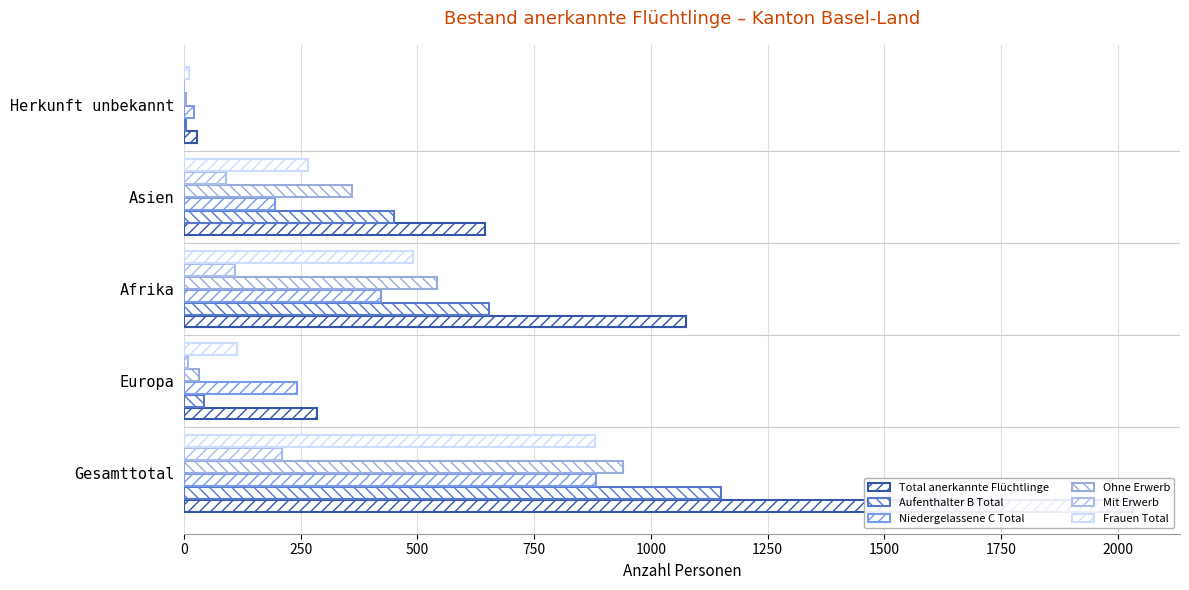

Are the bars grouped side by side (vs. stacked)?

Yes